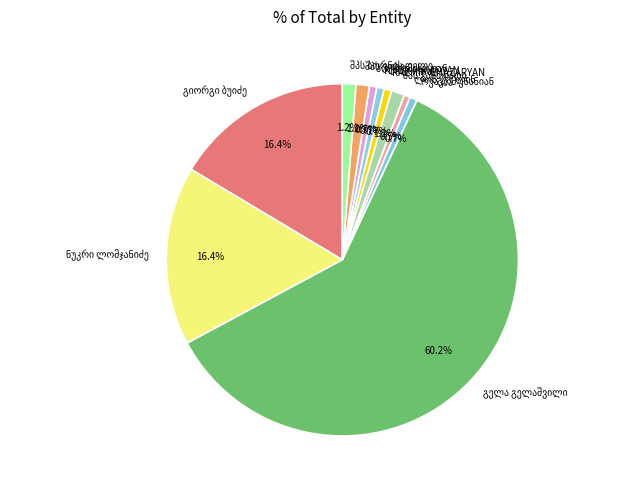

How many segments does this pie chart have?

11